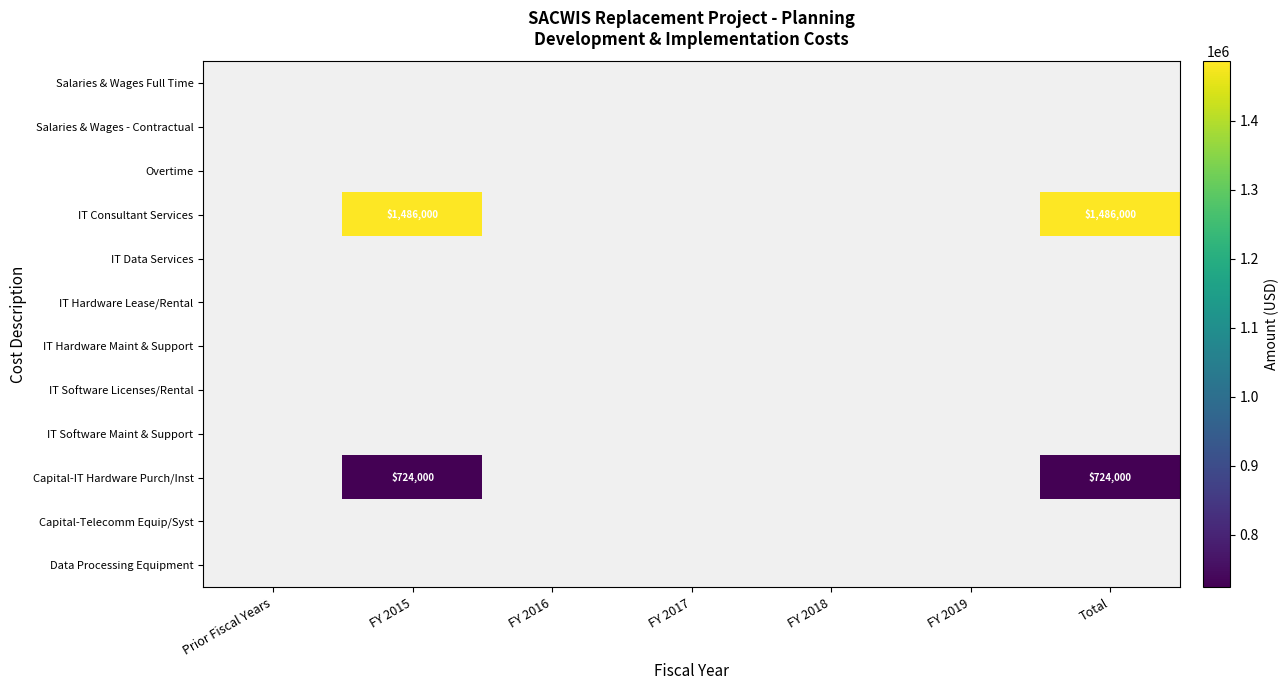

Is it true that Capital-IT Hardware Purch/Inst equals 1256958 at FY 2015?

False